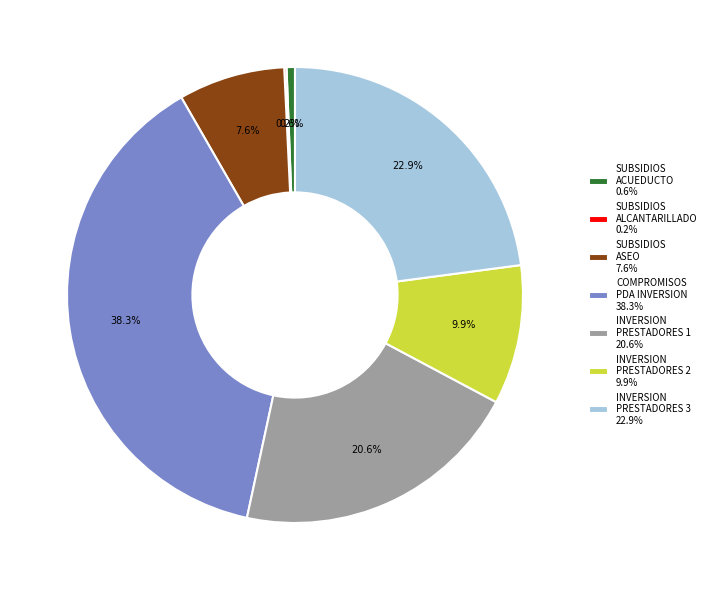

What is the ratio of the value at INVERSION PRESTADORES 3 22.9% to the value at INVERSION PRESTADORES 2 9.9%?

2.3